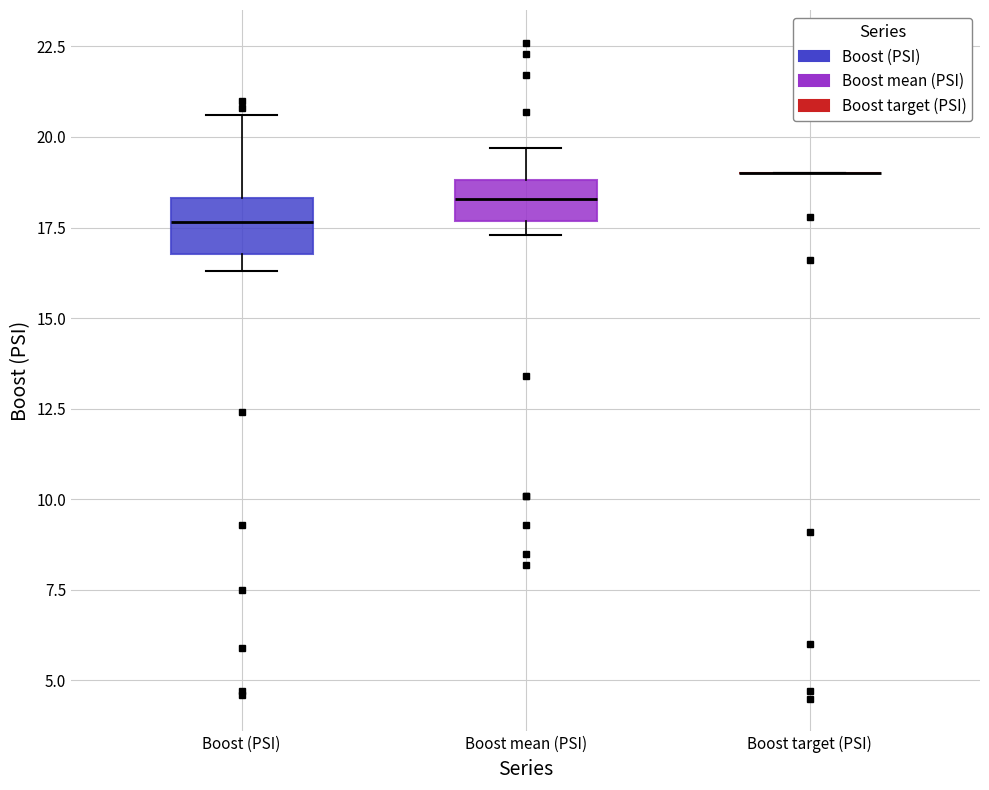

Reading left to right, transcribe this box plot: for each box, give where its median line is, the range the box spans, and where its two whiskers end, as read against the y-axis. The values are not printed on the chart, so give them approximately, as read against the axis.

Boost (PSI): median 17.5, box 17.0 to 18.5, whiskers 16.5 to 20.5
Boost mean (PSI): median 18.5, box 17.5 to 19.0, whiskers 17.5 (just below the box's lower edge) to 19.5
Boost target (PSI): box collapsed to a line at 19.0, whiskers 19.0 to 19.0